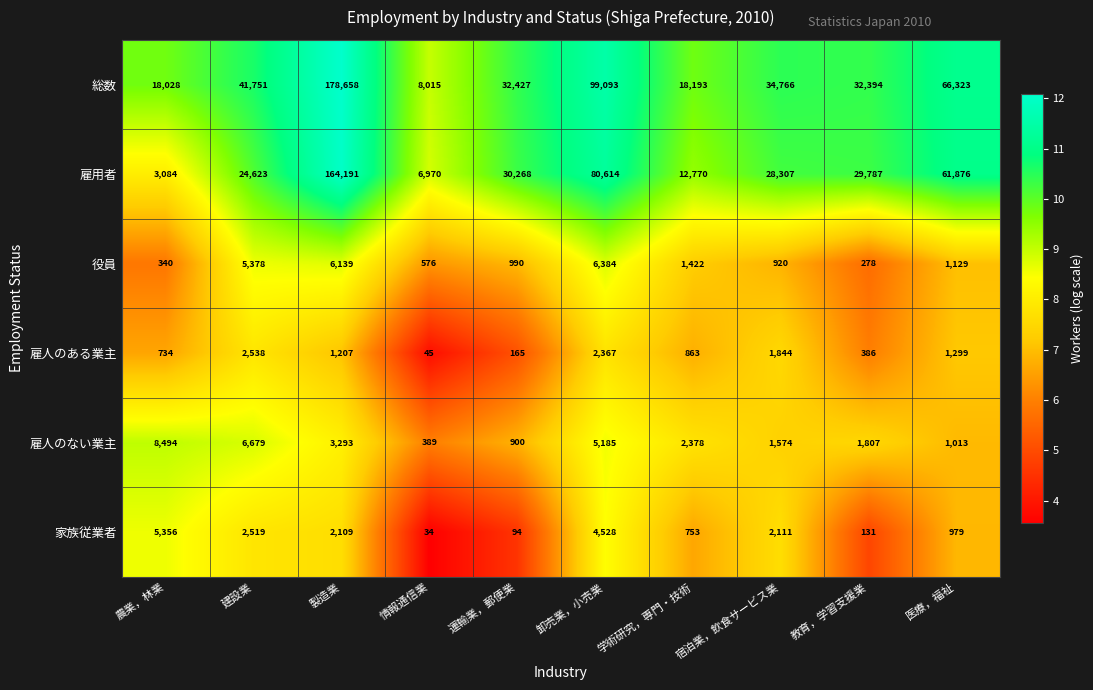

Rank the series by their maximum value, from lowest to highest.

雇人のある業主, 家族従業者, 役員, 雇人のない業主, 雇用者, 総数